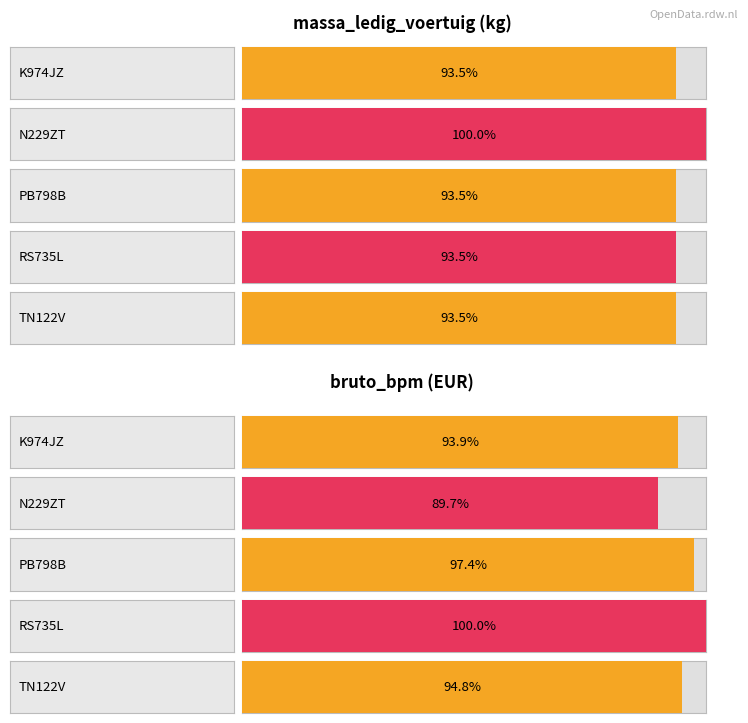

Is it true that bruto_bpm equals 55733 at N229ZT?

False